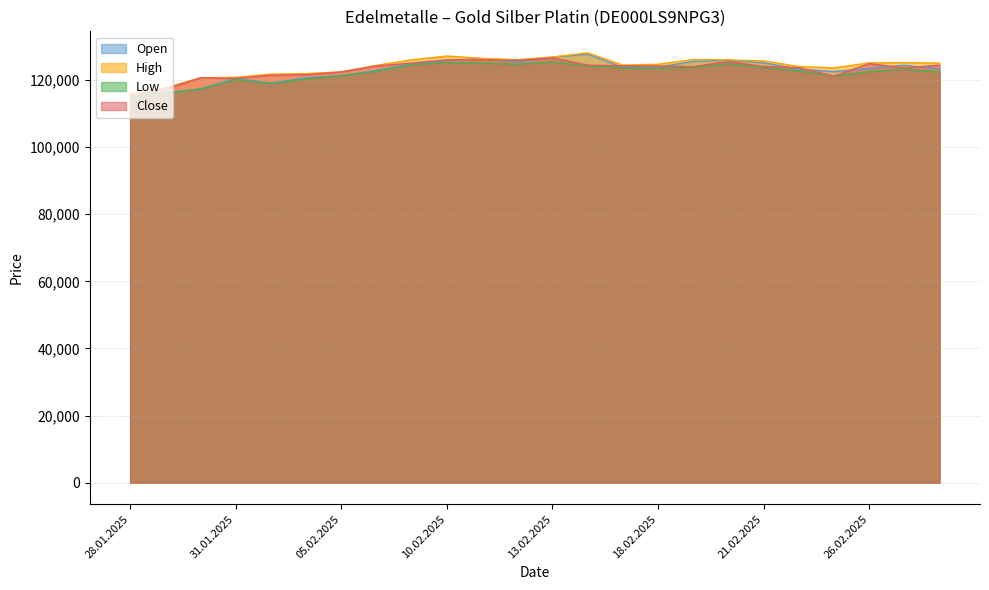

Which series has the largest total across all categories?

High